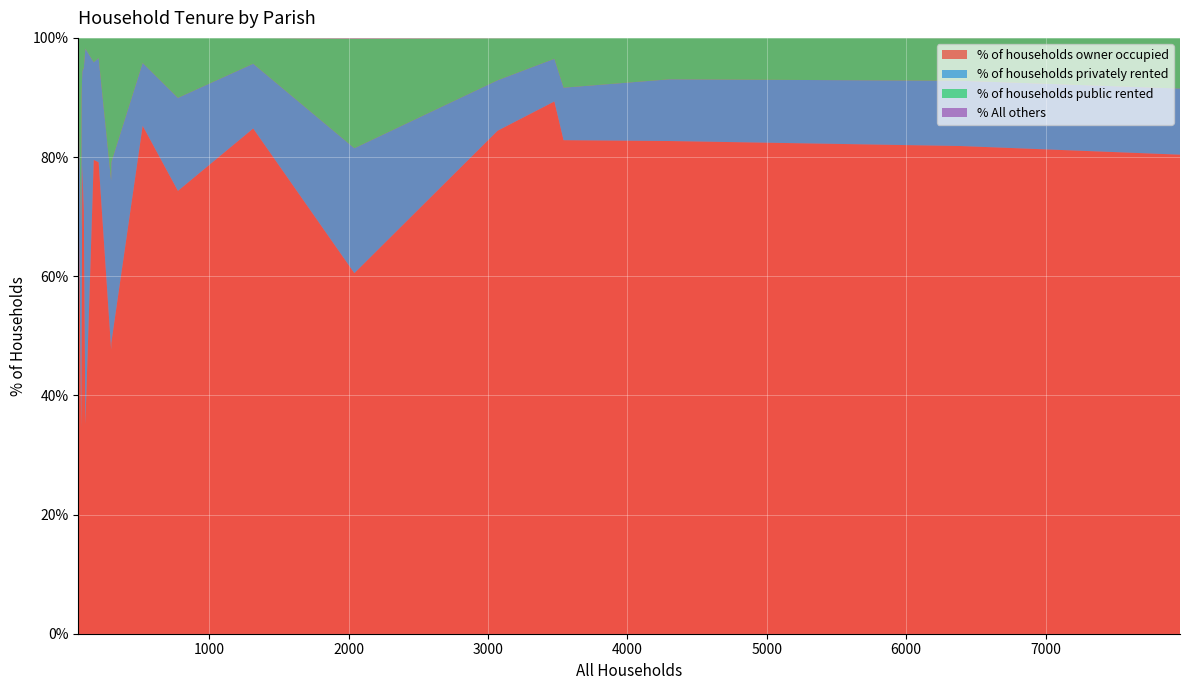

What is the maximum value for % of households owner occupied?

89.3